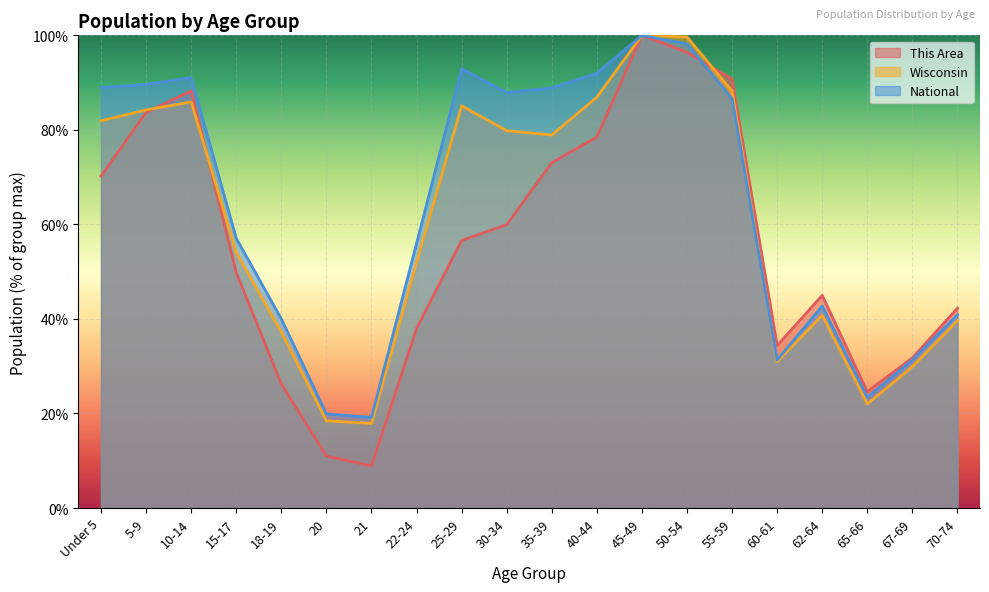

How many data points does each series have?

20